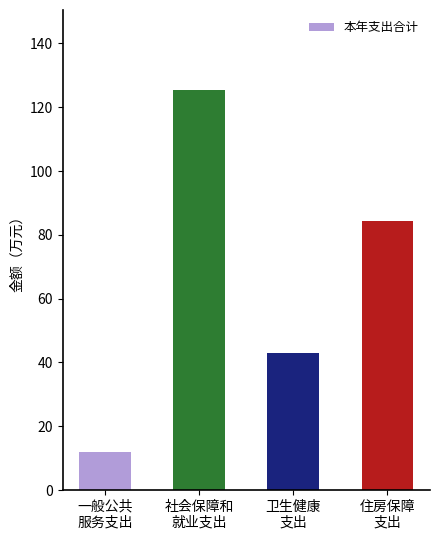

Count the number of data series in this chart.

1